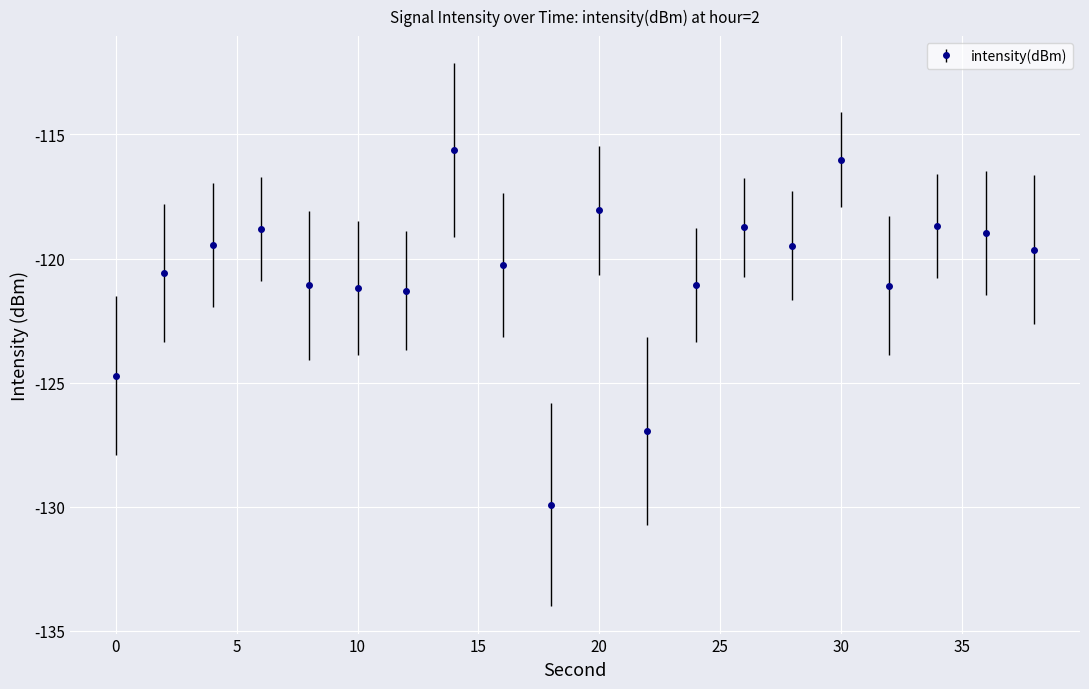

What is the minimum value shown in the chart?

-129.9